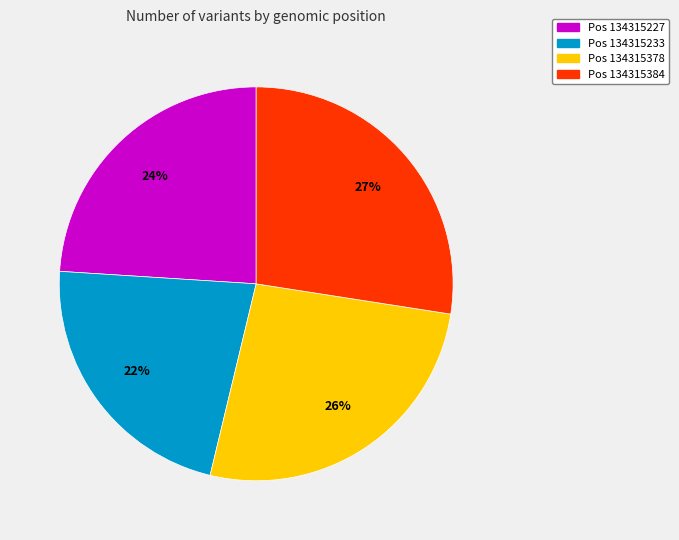

Is there a majority slice in this chart?

No